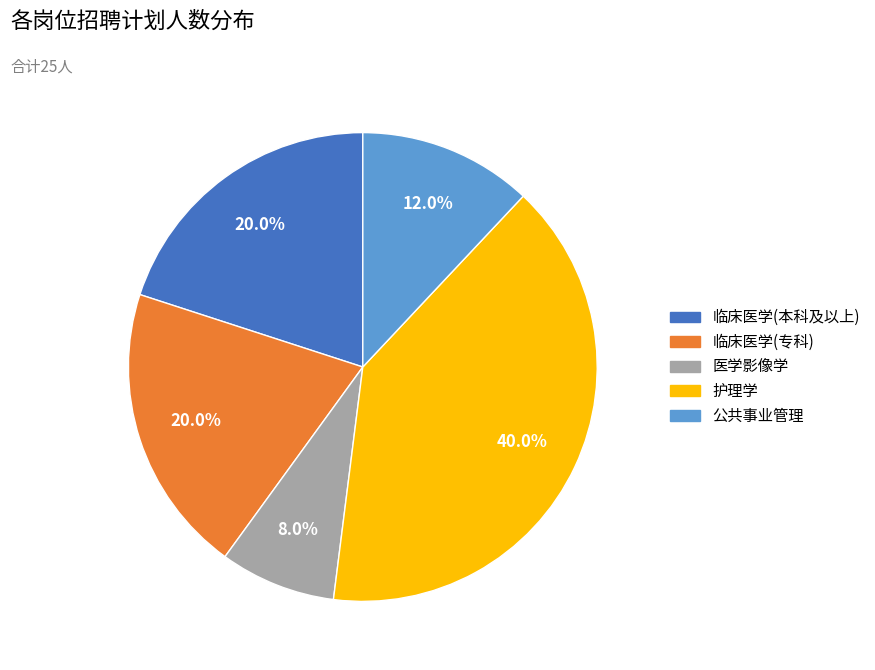

Between 公共事业管理 and 护理学, which is larger?

护理学